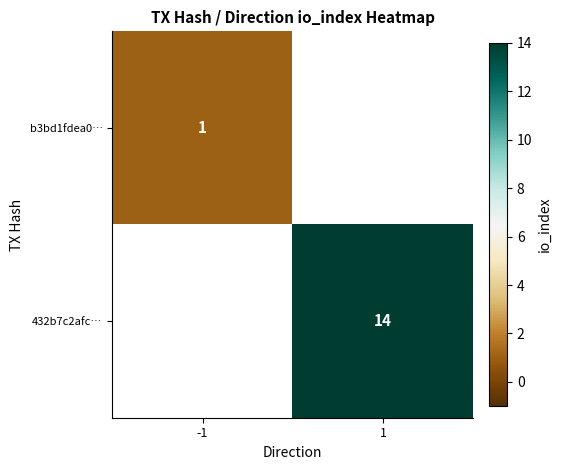

The 432b7c2afc… series shows 6 at 1. True or false?

False